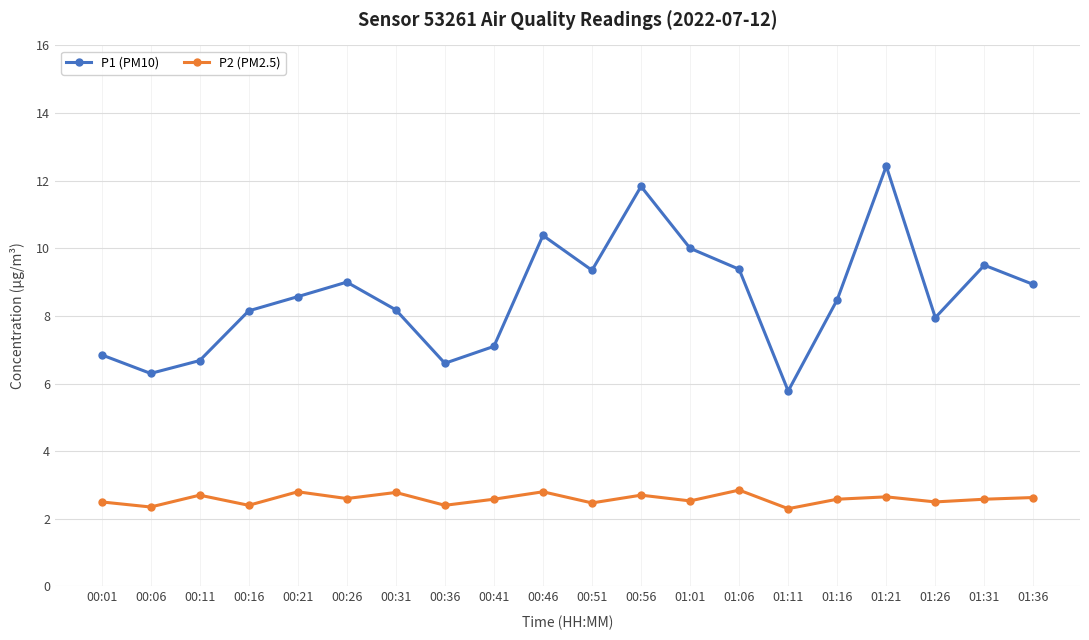

List the series in order of their peak value, highest first.

P1 (PM10), P2 (PM2.5)